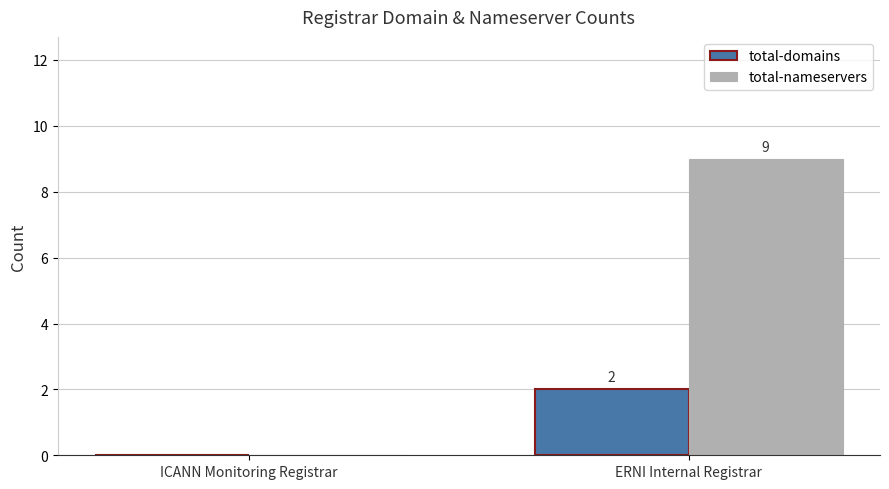

Is the value of total-domains at ERNI Internal Registrar greater than the value of total-nameservers at ICANN Monitoring Registrar?

Yes